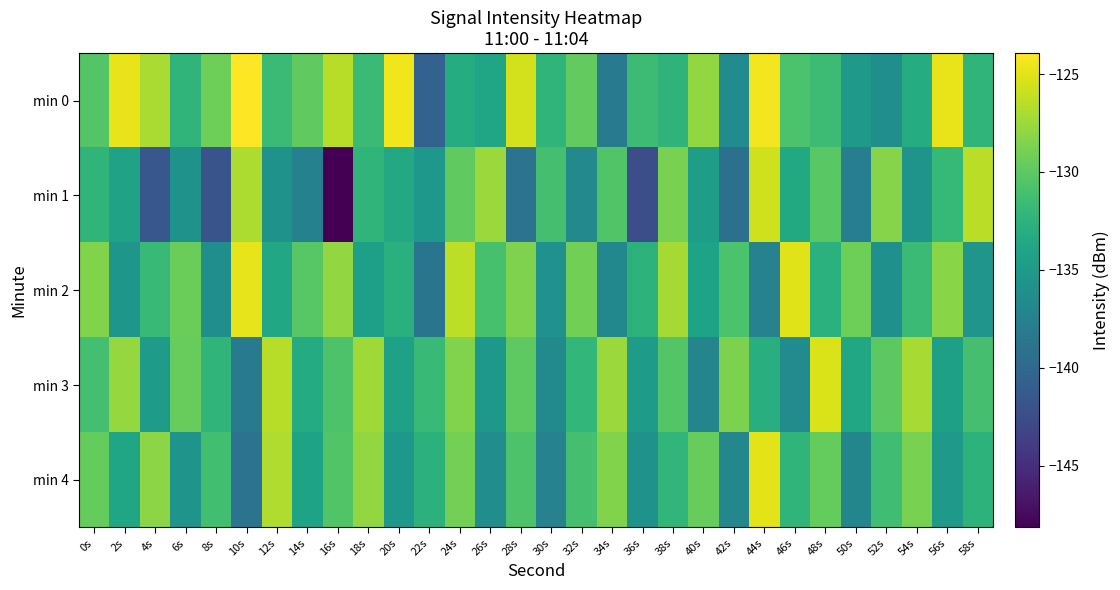

Which label corresponds to the smallest value in the chart?

16s